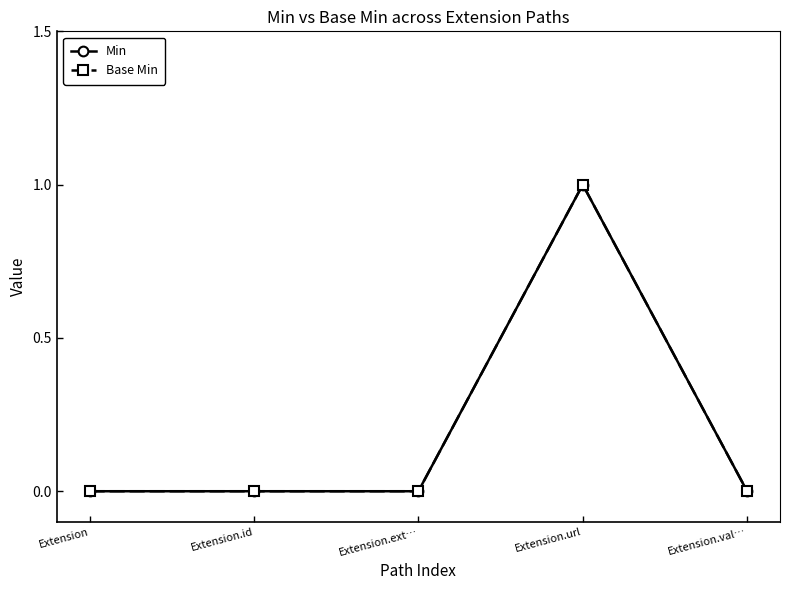

Is this an area chart (filled region under the line)?

No